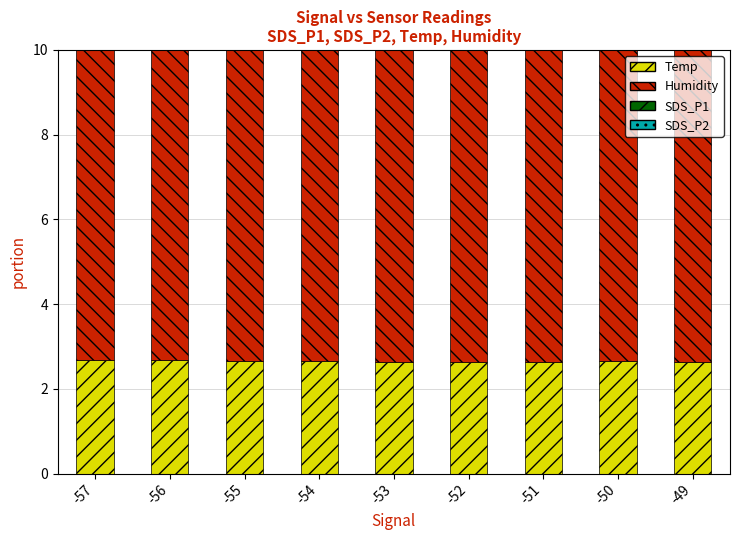

Read the SDS_P2 value at -49.

2.0